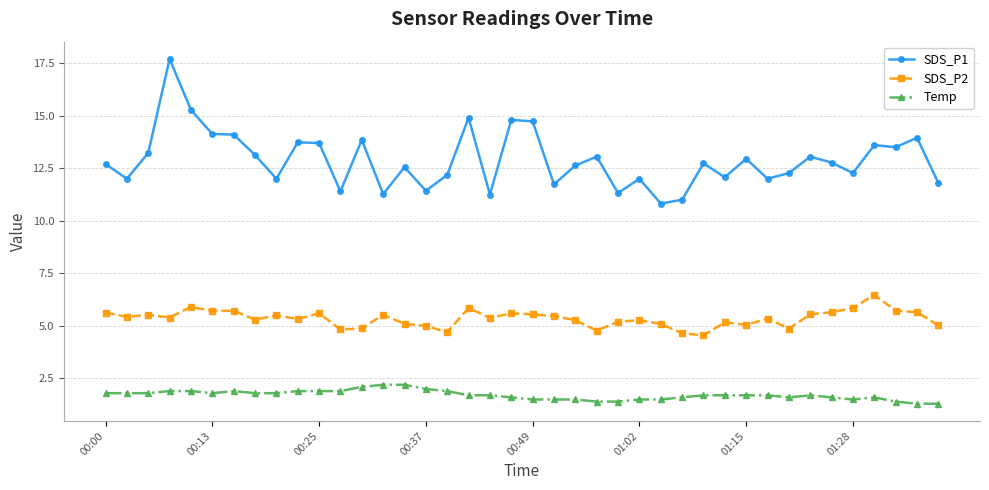

What is the average value of the Temp series?

1.7